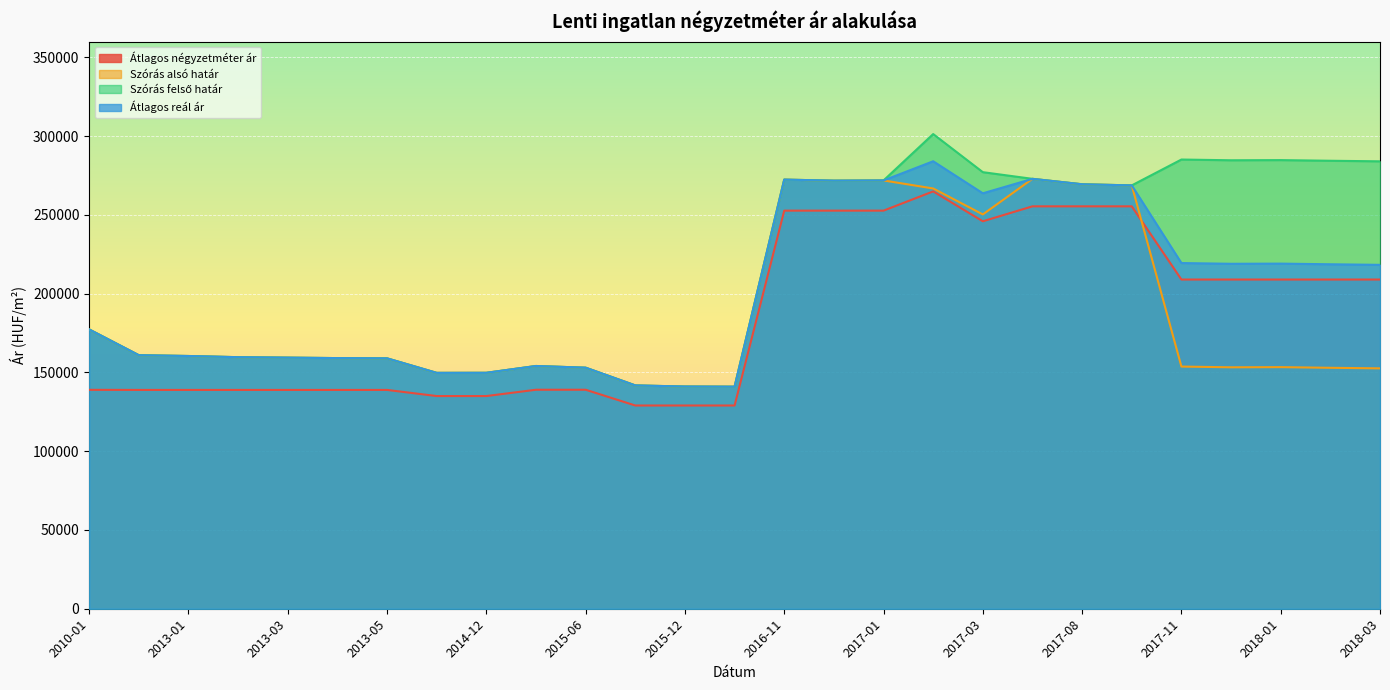

Reading right to left, extract all data points from this chart.

Átlagos négyzetméter ár: 2018-03=208960	2018-02=208960	2018-01=208960	2017-12=208960	2017-11=208960	2017-09=255421	2017-08=255421	2017-04=255421	2017-03=245936	2017-02=264898	2017-01=252688	2016-12=252688	2016-11=252688	2016-01=129000	2015-12=129000	2015-07=129000	2015-06=139000	2015-01=139000	2014-12=135000	2014-11=135000	2013-05=138888	2013-04=138888	2013-03=138888	2013-02=138888	2013-01=138888	2012-12=138888	2010-01=138944
Szórás alsó határ: 2018-03=152578	2018-02=152940	2018-01=153354	2017-12=153250	2017-11=153718	2017-09=268720	2017-08=269425	2017-04=272873	2017-03=250281	2017-02=266759	2017-01=271856	2016-12=271724	2016-11=272386	2016-01=140944	2015-12=141049	2015-07=141749	2015-06=153004	2015-01=154077	2014-12=149756	2014-11=149718	2013-05=158929	2013-04=159094	2013-03=159383	2013-02=159672	2013-01=160423	2012-12=160927	2010-01=177286
Szórás felső határ: 2018-03=283988	2018-02=284350	2018-01=284764	2017-12=284660	2017-11=285128	2017-09=268720	2017-08=269425	2017-04=272873	2017-03=277107	2017-02=301293	2017-01=271856	2016-12=271724	2016-11=272386	2016-01=140944	2015-12=141049	2015-07=141749	2015-06=153004	2015-01=154077	2014-12=149756	2014-11=149718	2013-05=158929	2013-04=159094	2013-03=159383	2013-02=159672	2013-01=160423	2012-12=160927	2010-01=177286
Átlagos reál ár: 2018-03=218283	2018-02=218645	2018-01=219059	2017-12=218955	2017-11=219423	2017-09=268720	2017-08=269425	2017-04=272873	2017-03=263694	2017-02=284026	2017-01=271856	2016-12=271724	2016-11=272386	2016-01=140944	2015-12=141049	2015-07=141749	2015-06=153004	2015-01=154077	2014-12=149756	2014-11=149718	2013-05=158929	2013-04=159094	2013-03=159383	2013-02=159672	2013-01=160423	2012-12=160927	2010-01=177286